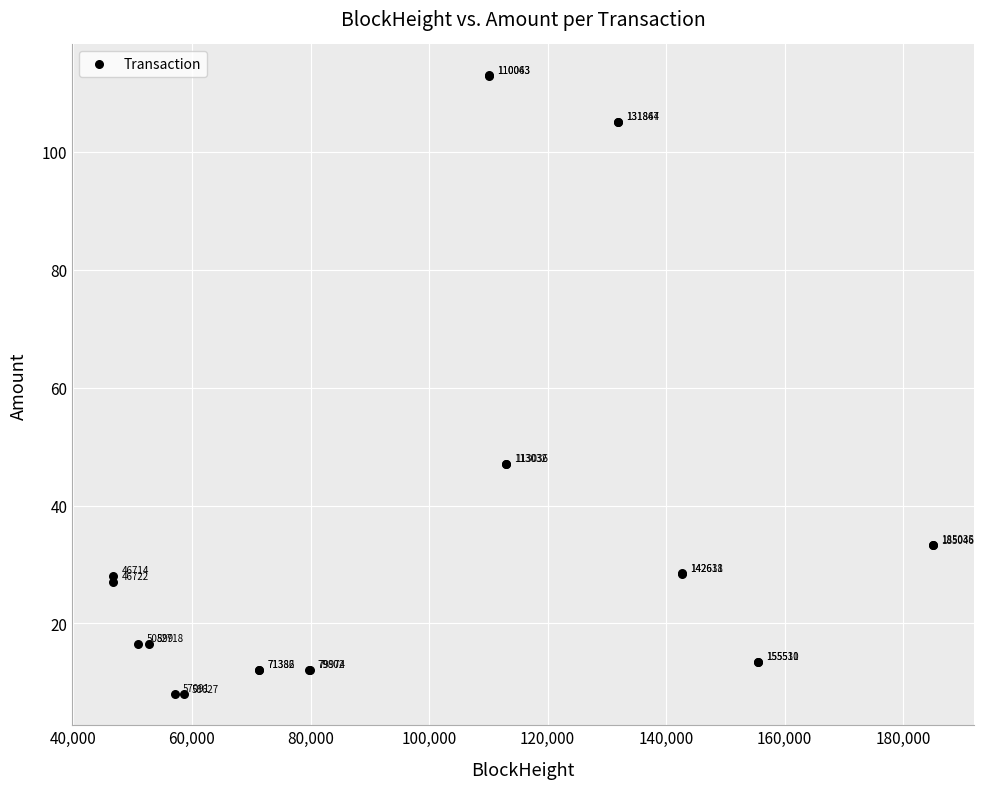

What Y value in the scatter plot is closest to 60?

47.1